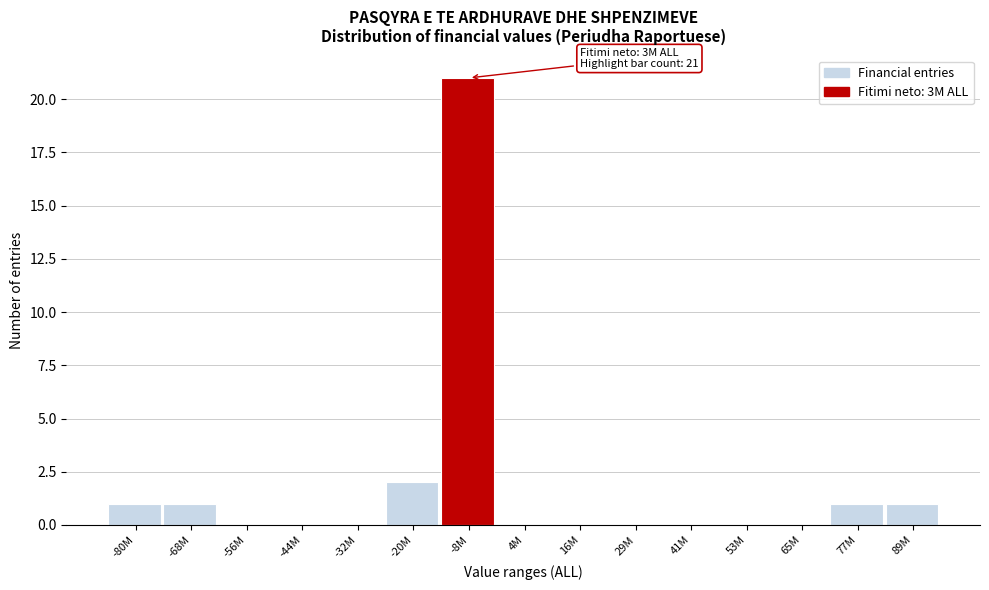

Reading left to right, what are all the values shown in this chart?

-80M=1	-68M=1	-56M=0	-44M=0	-32M=0	-20M=2	-8M=21	4M=0	16M=0	29M=0	41M=0	53M=0	65M=0	77M=1	89M=1